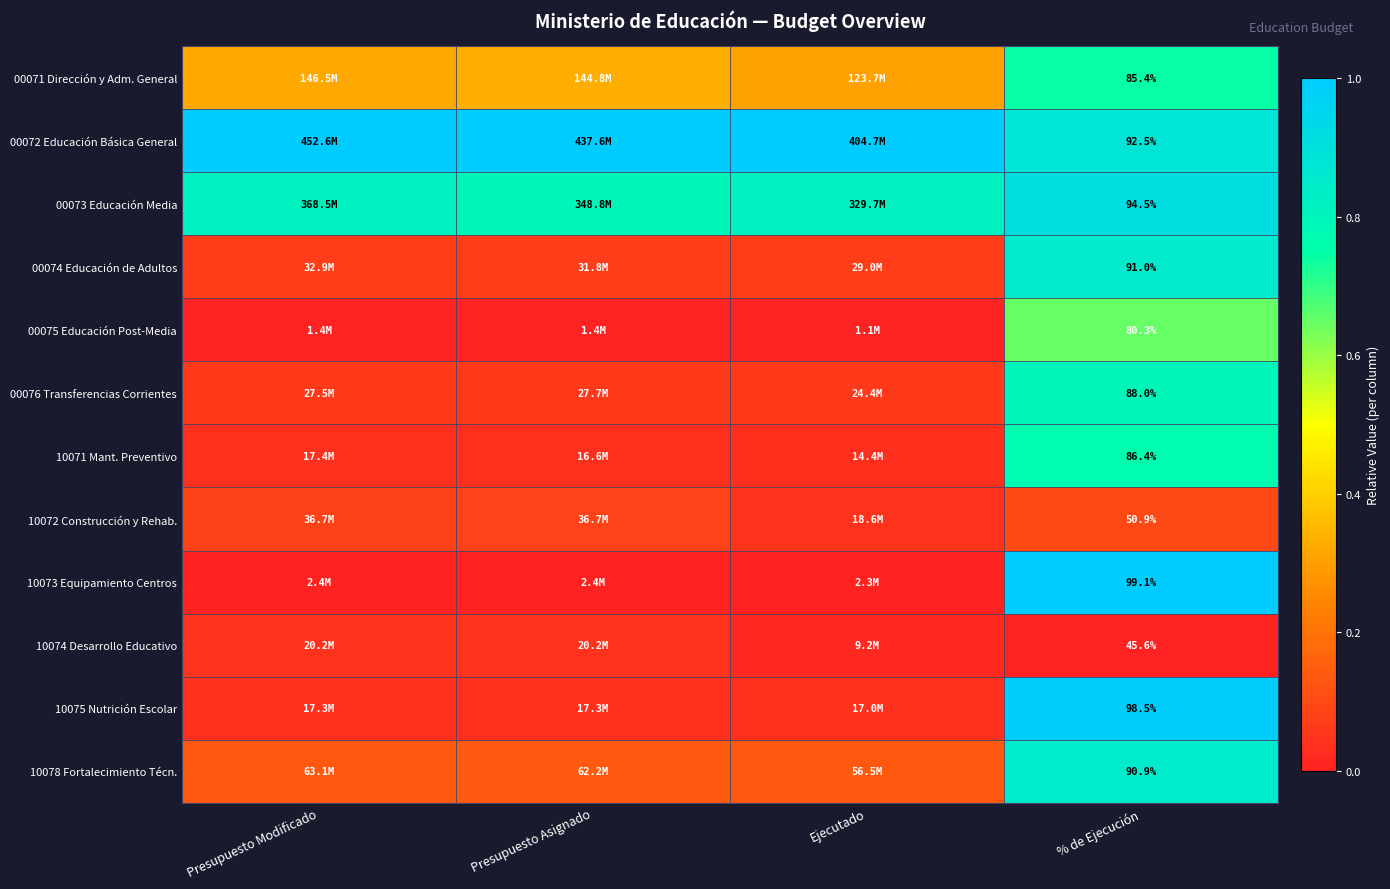

At how many categories does at least one series exceed 0?

4